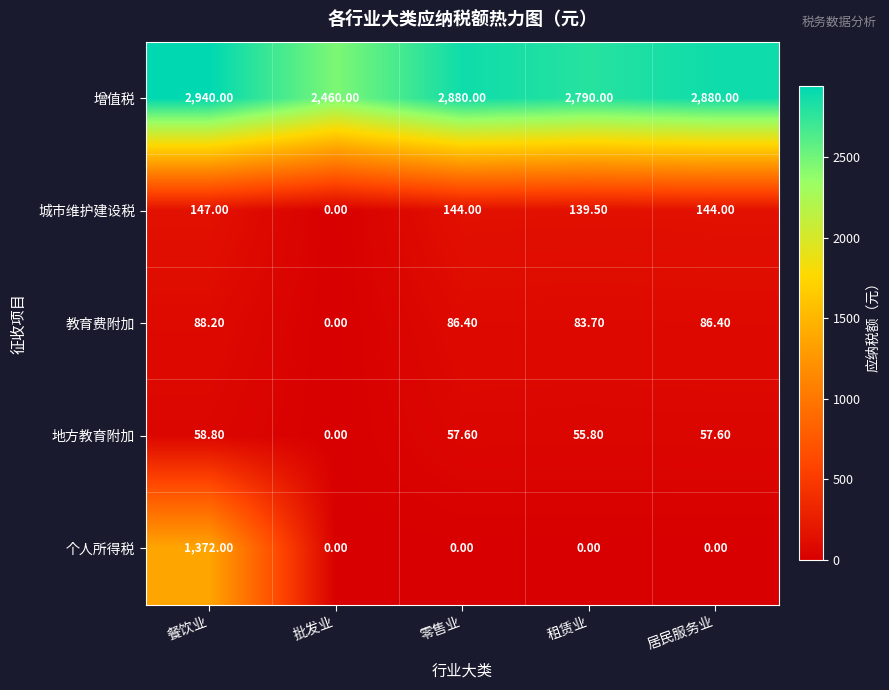

What is the difference between the 教育费附加 values at 租赁业 and 批发业?

83.7